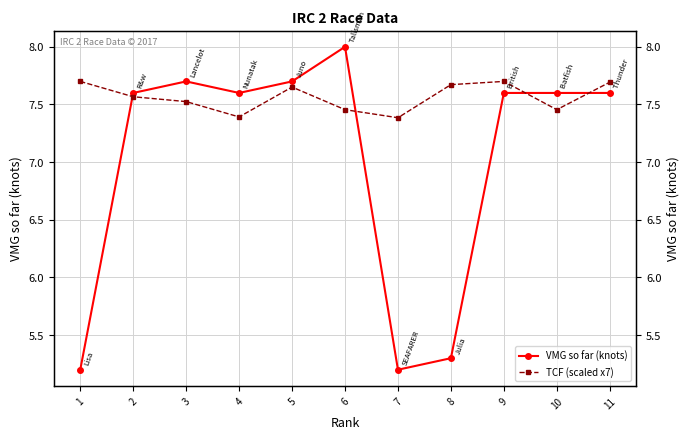

Reading right to left, extract all data points from this chart.

VMG so far (knots): 7.6	7.6	7.6	5.3	5.2	8.0	7.7	7.6	7.7	7.6	5.2
TCF (scaled x7): 7.7	7.5	7.7	7.7	7.4	7.5	7.7	7.4	7.5	7.6	7.7